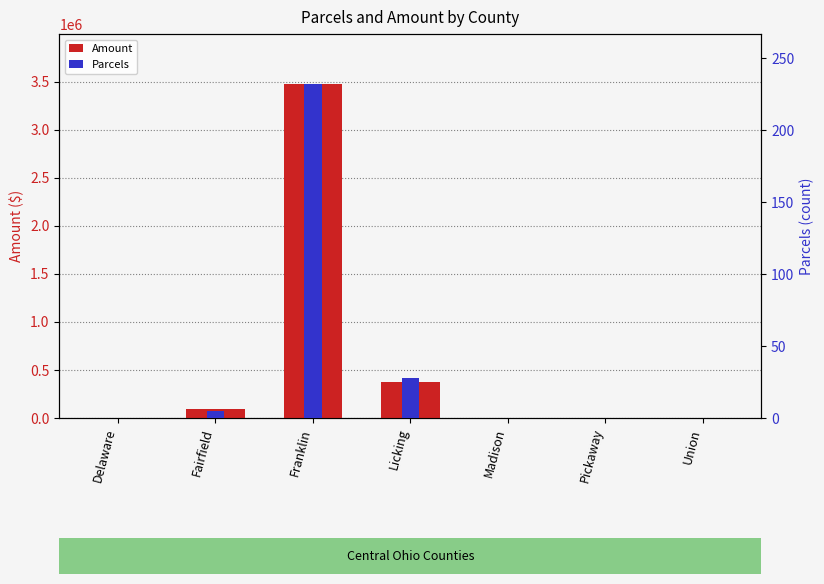

What is the label of the 7th bar from the right?

Delaware